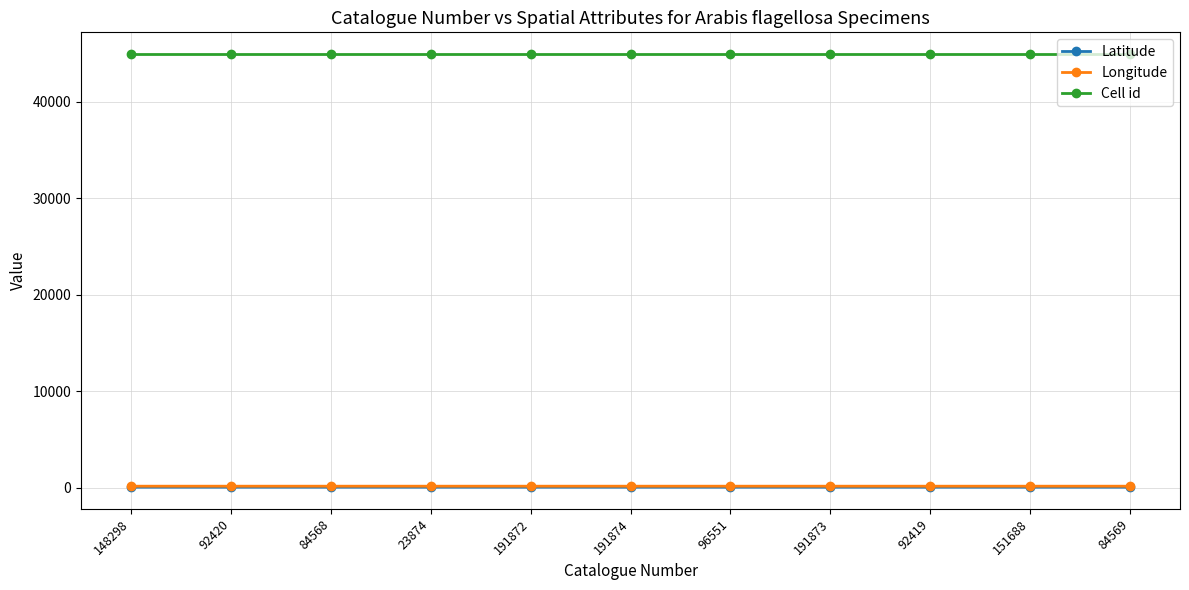

Which series has the largest total across all categories?

Cell id